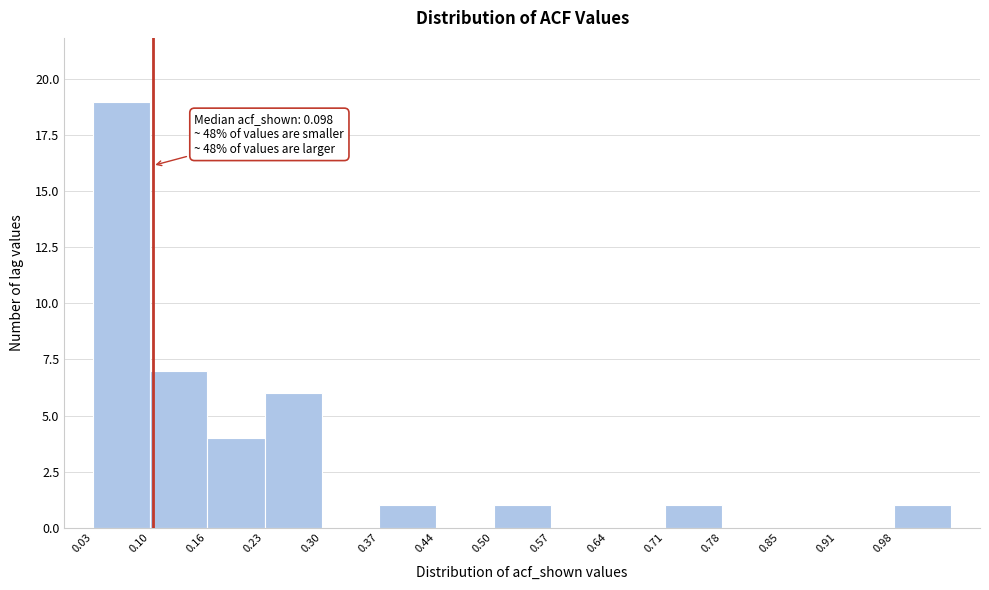

Over which range of the x-axis is the bar tallest?

0.03 to 0.10